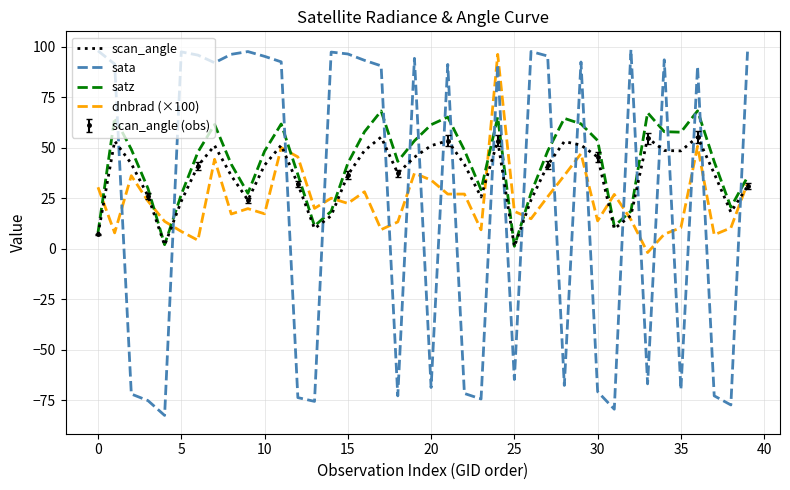

Reading left to right, transcribe all the data shown in this chart.

scan_angle: 7.1	53.4	42.2	26.2	1.9	23.6	41.1	51.2	36.3	24.2	41.4	51.3	32.1	10.1	16.4	36.6	48.7	55.4	37.4	45.4	51.1	53.6	41.9	25.7	53.6	1.2	24.2	41.5	53.2	51.4	45.5	10.0	16.5	54.9	48.7	48.5	55.4	37.3	18.2	31.0
sata: 98.0	91.5	-71.8	-75.1	-82.4	97.5	95.9	92.2	96.3	97.7	95.3	92.6	-73.6	-75.4	97.4	96.5	93.3	90.6	-72.7	94.3	-68.6	91.3	-71.5	-74.3	91.3	-64.6	97.7	95.5	-67.6	92.5	-70.6	-79.3	98.6	-66.8	93.6	-69.6	90.3	-72.7	-77.2	97.6
satz: 8.1	65.0	49.3	29.9	2.1	26.9	47.9	61.6	41.9	27.5	48.4	61.8	36.8	11.4	18.6	42.4	58.0	68.3	43.3	53.5	61.5	65.3	48.9	29.3	65.3	1.3	27.6	48.4	64.6	61.9	53.6	11.3	18.7	67.4	58.0	57.8	68.3	43.2	20.6	35.6
dnbrad (×100): 30.5	8.0	36.2	23.7	13.6	8.7	4.3	44.4	17.3	19.9	17.4	50.1	45.5	20.1	25.1	22.5	28.3	9.6	13.4	37.5	34.1	27.1	27.2	9.5	96.3	18.6	14.9	25.8	36.4	47.2	13.9	27.0	14.5	-1.8	7.3	10.5	50.8	7.0	10.4	32.5